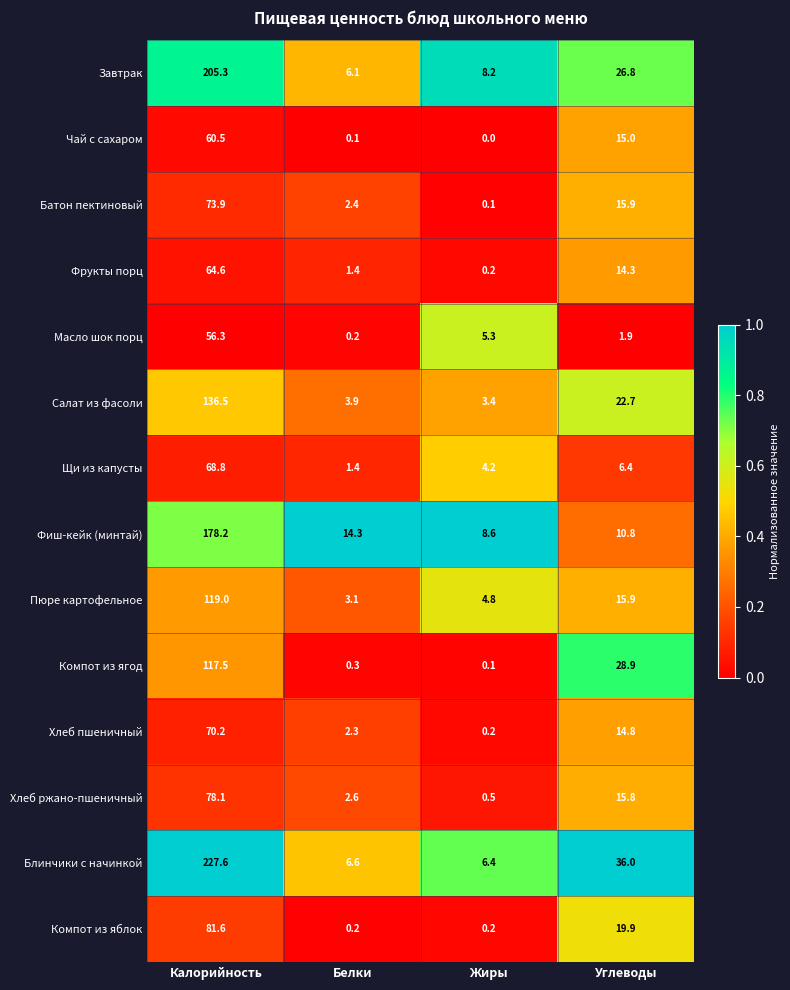

Read the Пюре картофельное value at Углеводы.

15.9